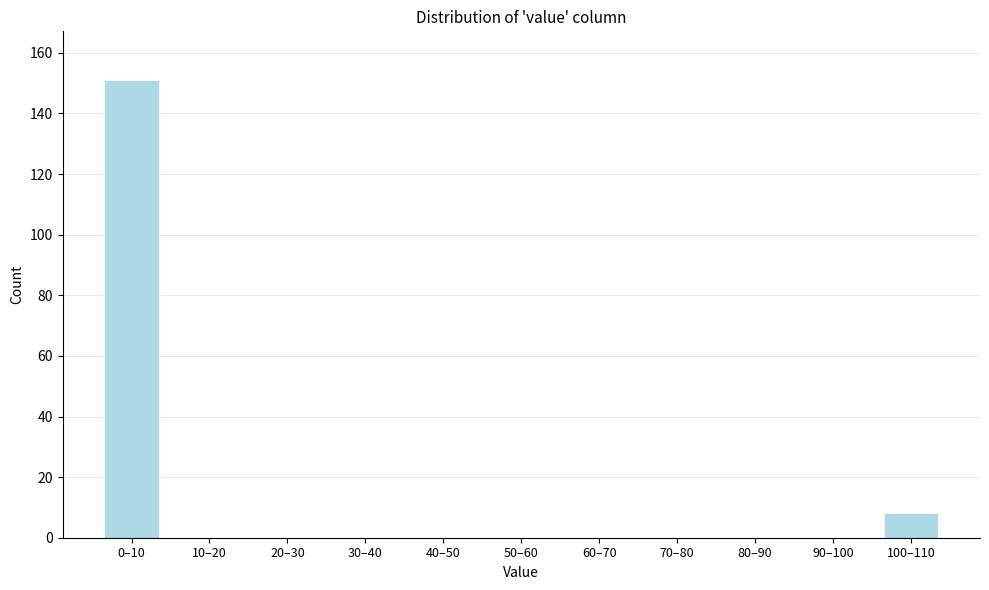

Reading left to right, list all the values displayed in this chart.

0–10=151	10–20=0	20–30=0	30–40=0	40–50=0	50–60=0	60–70=0	70–80=0	80–90=0	90–100=0	100–110=8